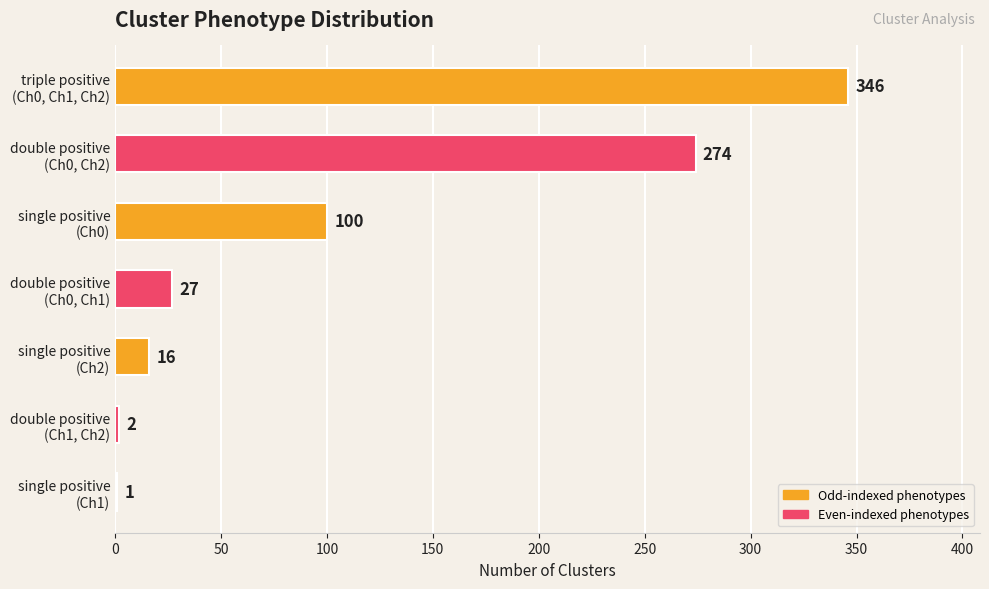

How many data points does each series have?

7